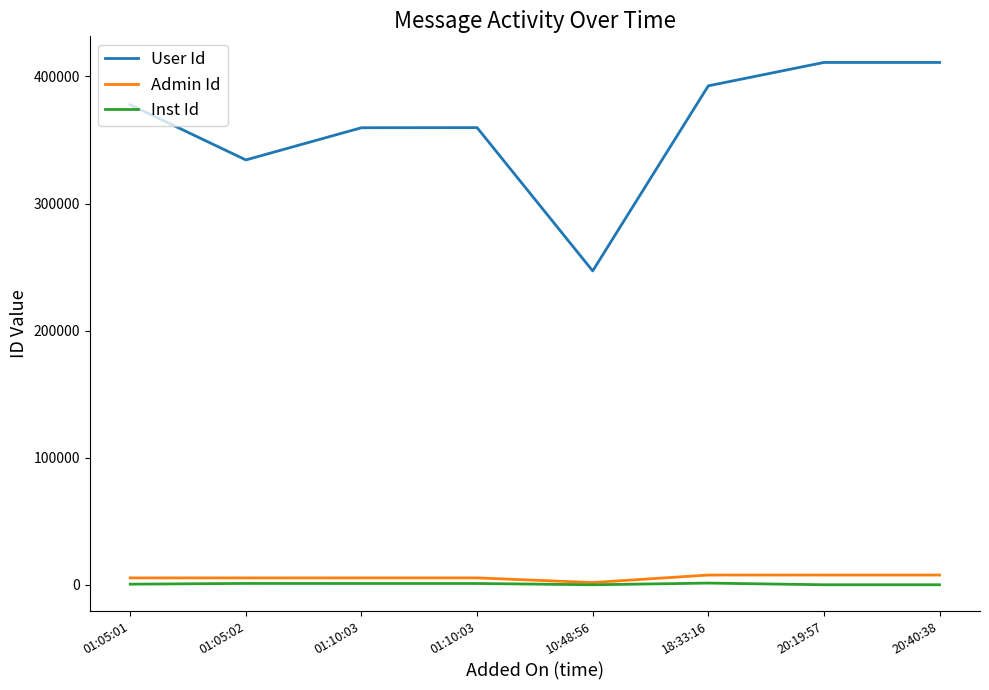

Rank the categories by Admin Id value from lowest to highest.

10:48:56, 01:05:01, 01:05:02, 01:10:03, 01:10:03, 18:33:16, 20:19:57, 20:40:38